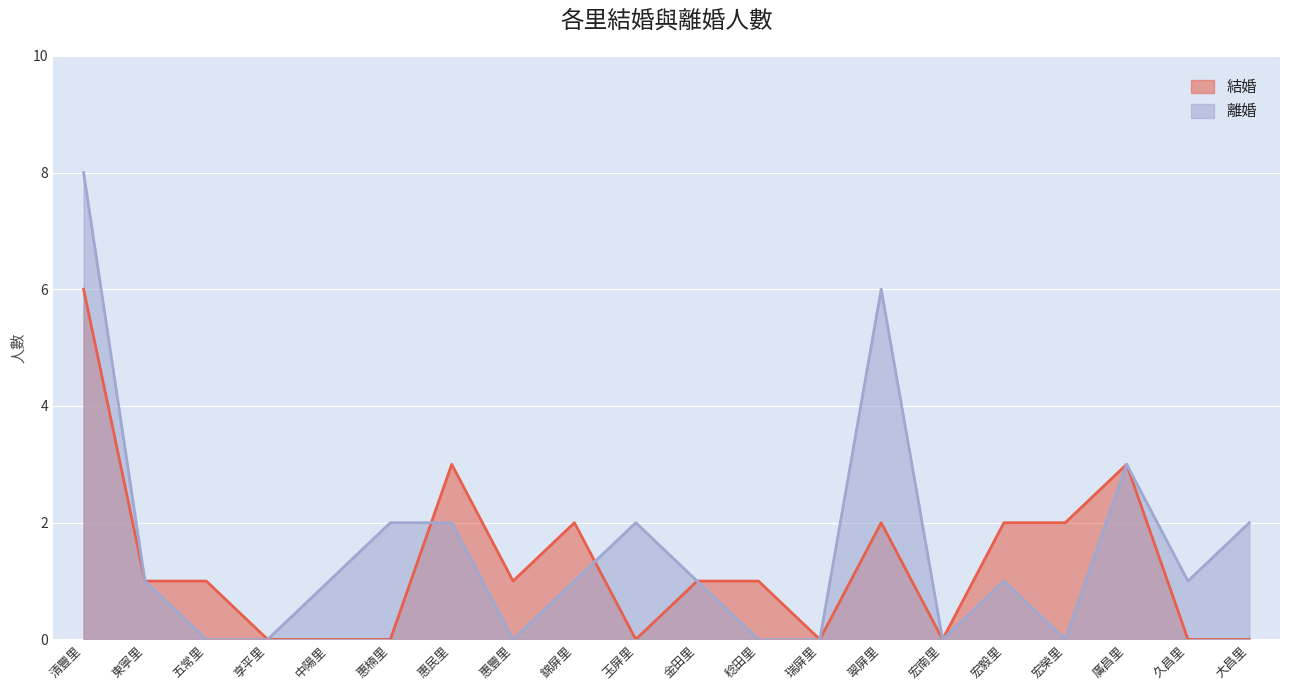

Is the value of 結婚 at 錦屏里 greater than the value of 離婚 at 中陽里?

Yes